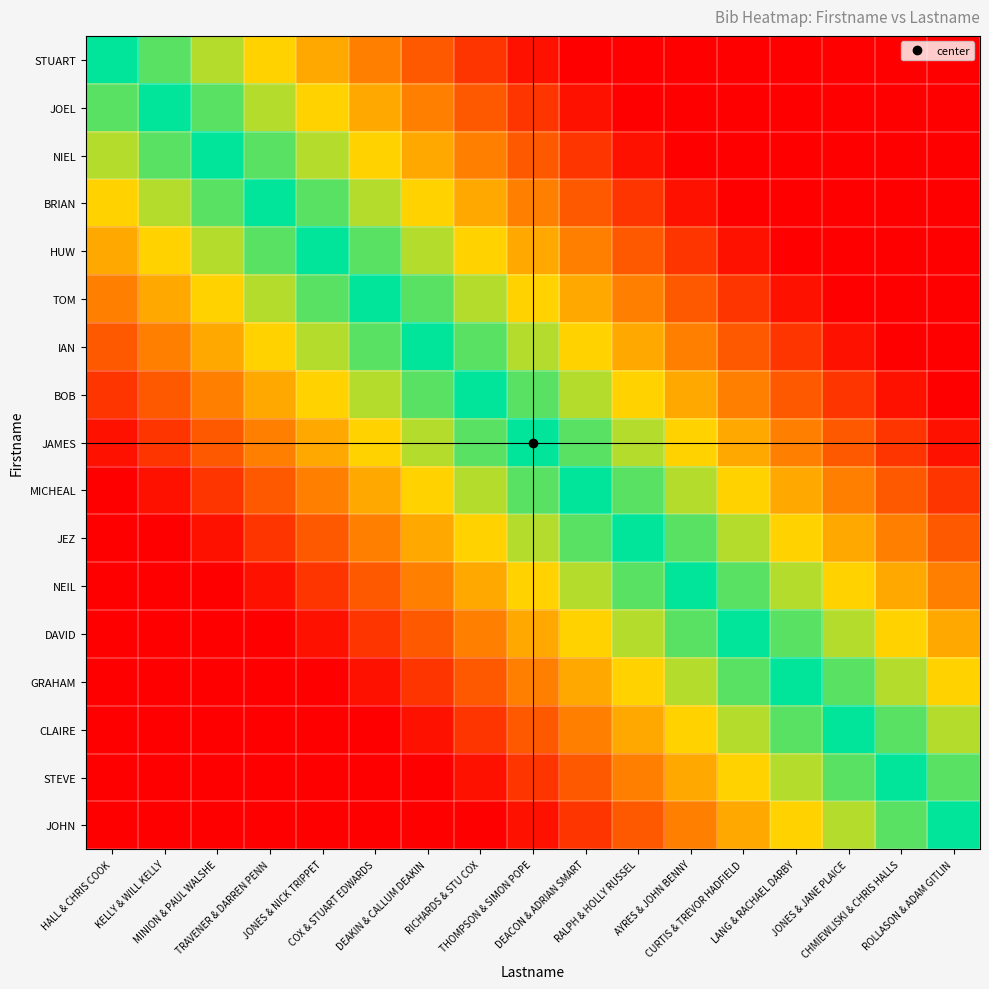

Which has a higher value, RALPH & HOLLY RUSSEL or CHMIEWLISKI & CHRIS HALLS?

RALPH & HOLLY RUSSEL